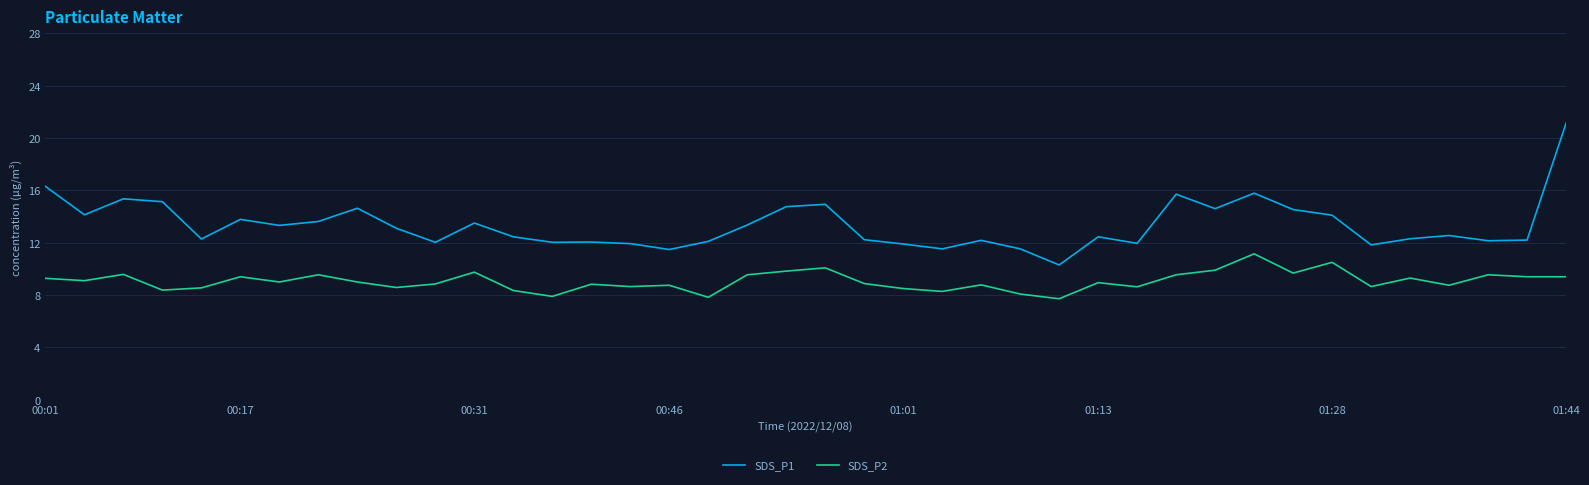

What is the greatest value displayed?

21.1